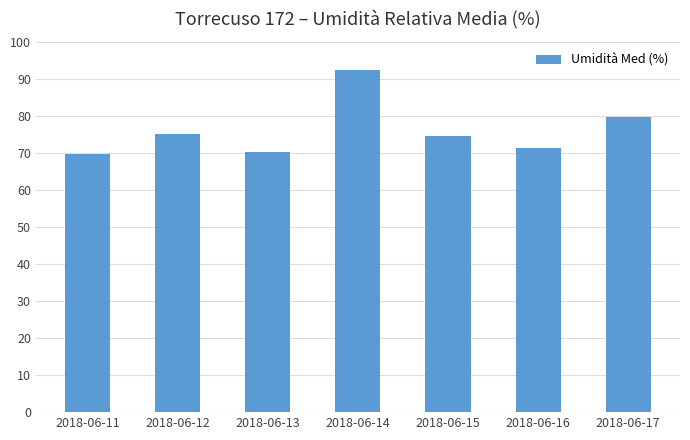

What is the difference between the maximum and second lowest values?

22.2